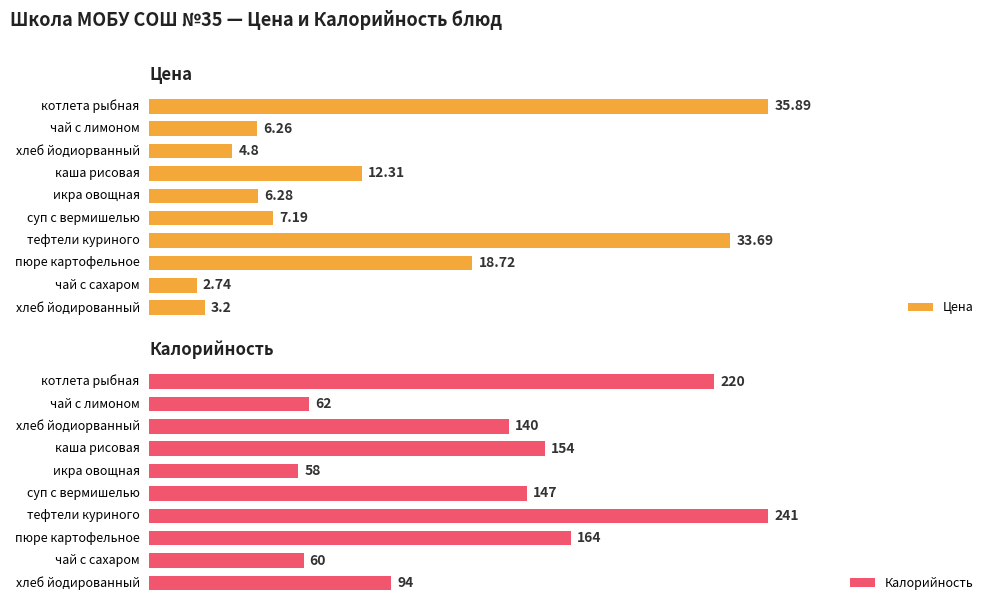

List the series in order of their peak value, lowest first.

Цена, Калорийность